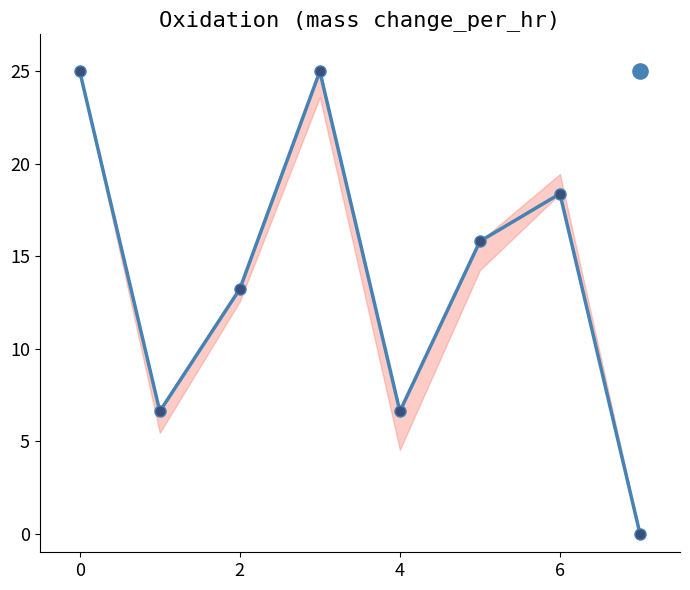

What is the ratio of the value at 0 to the value at 6?

1.4